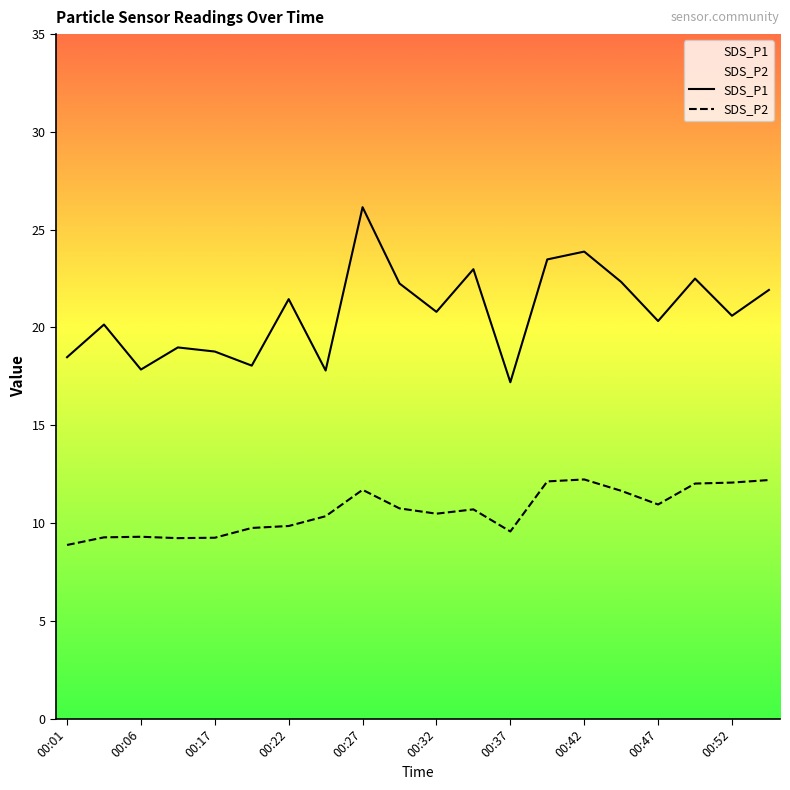

What is the difference between the maximum and minimum values in the SDS_P2 series?

3.3